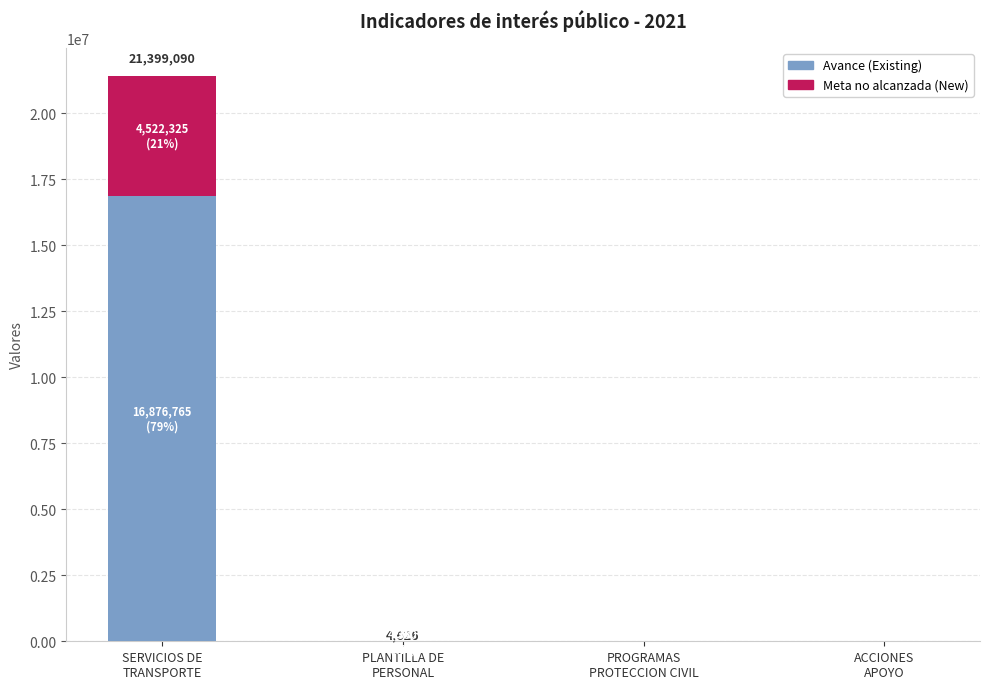

Count the number of categories in the chart.

4